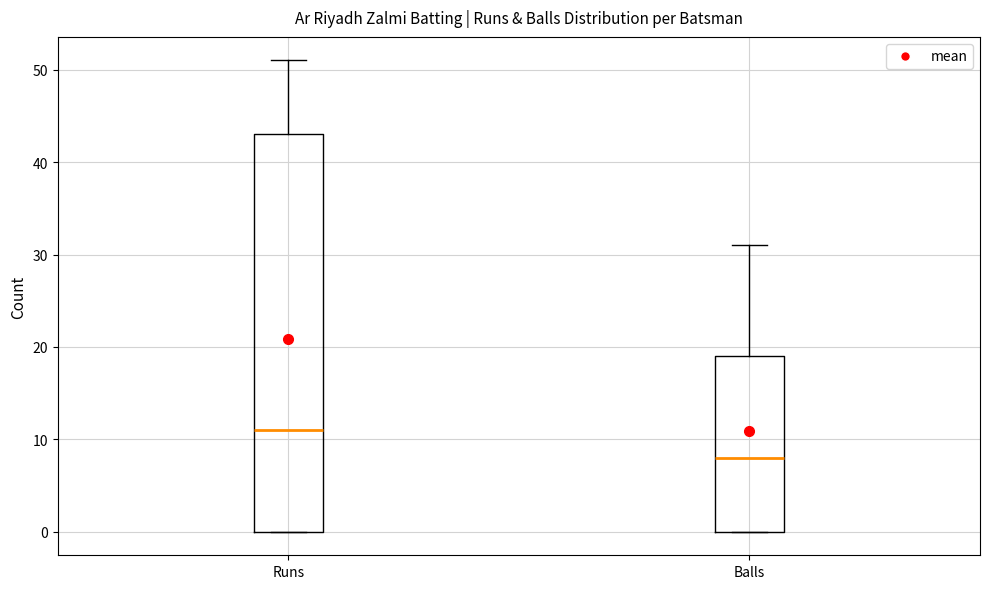

Reading left to right, read every box against the y-axis: the position of its median line, the range the box covers, and the ends of its whiskers. The values are not printed on the chart, so give them approximately, as read against the axis.

Runs: median 11, box 0 to 43, whiskers 0 to 51
Balls: median 8, box 0 to 19, whiskers 0 to 31